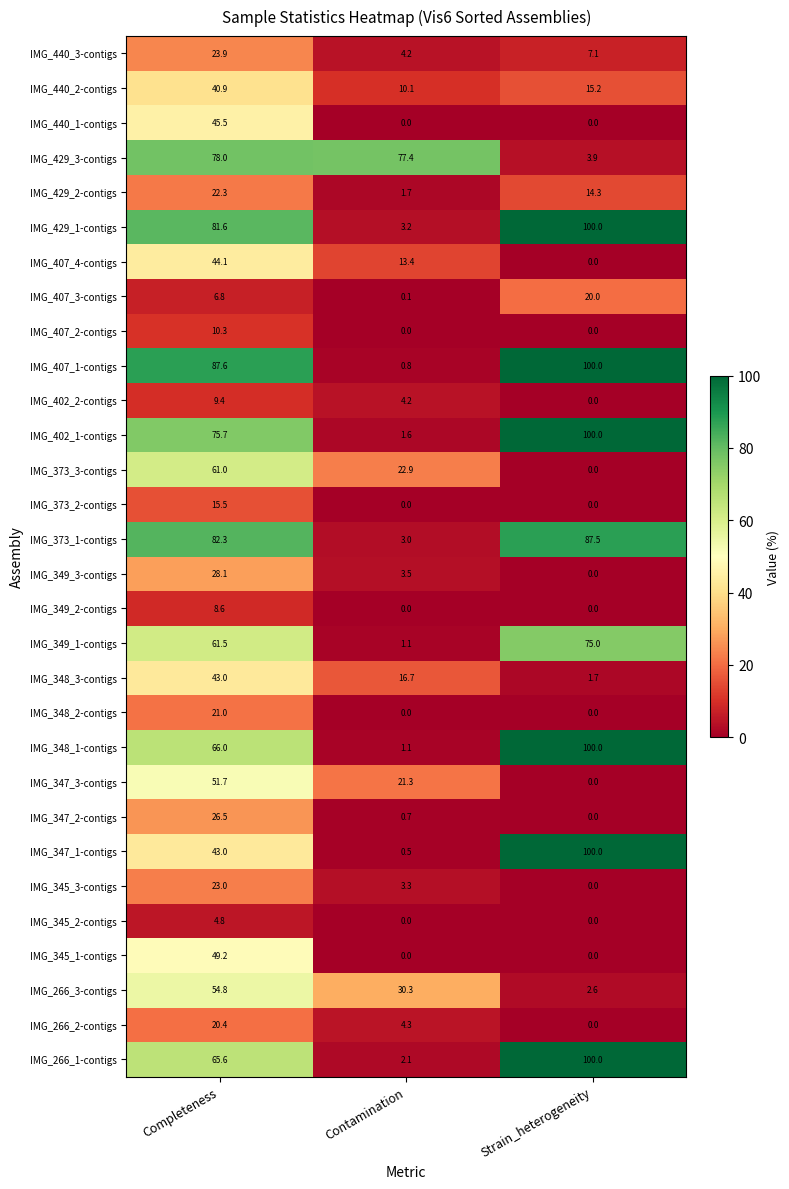

The value of IMG_407_4-contigs at Completeness is 78.2. True or false?

False